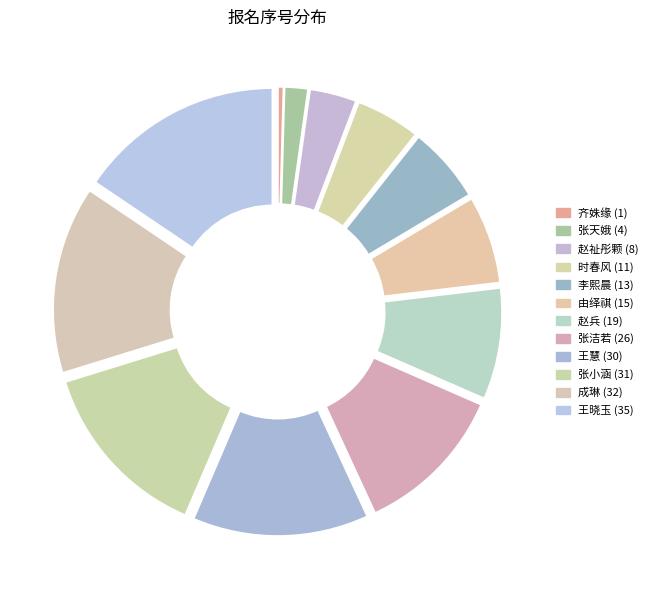

Is there a majority slice in this chart?

No